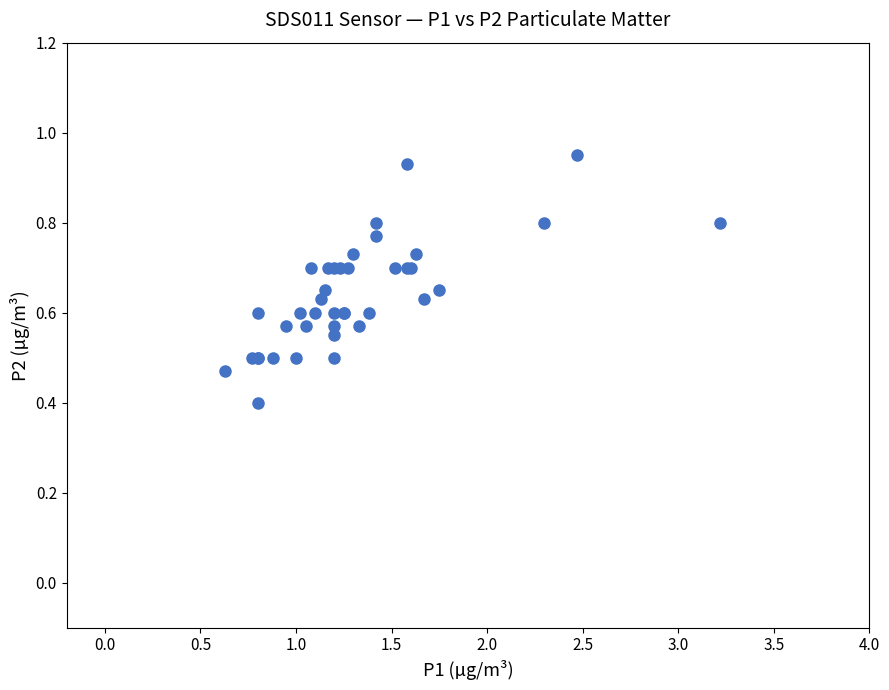

What Y value in the scatter plot is closest to 0?

0.4